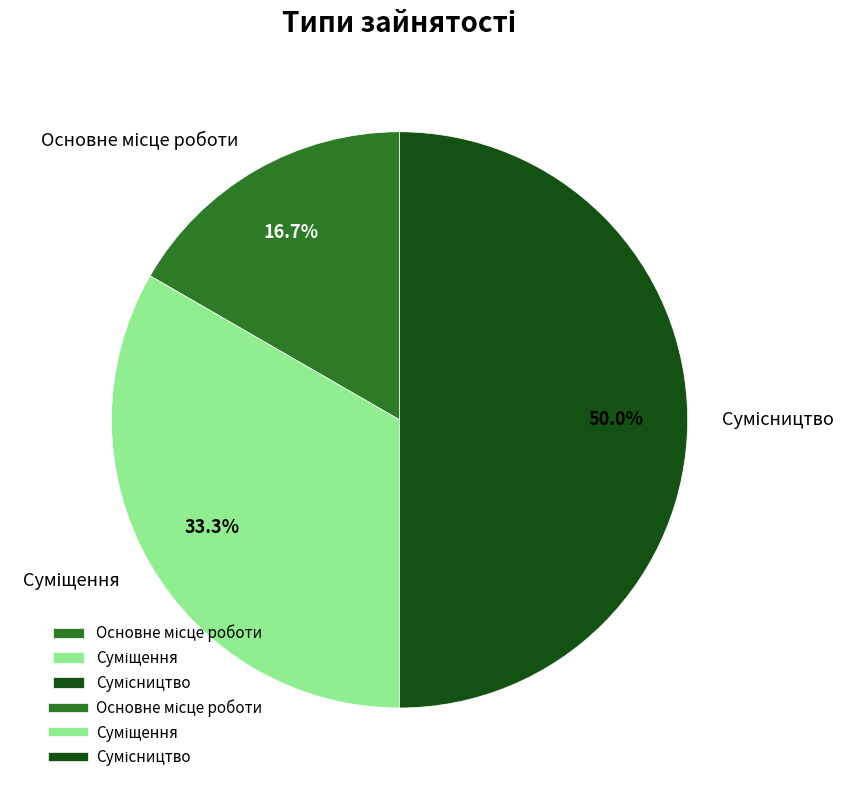

How many slices are in this pie chart?

3